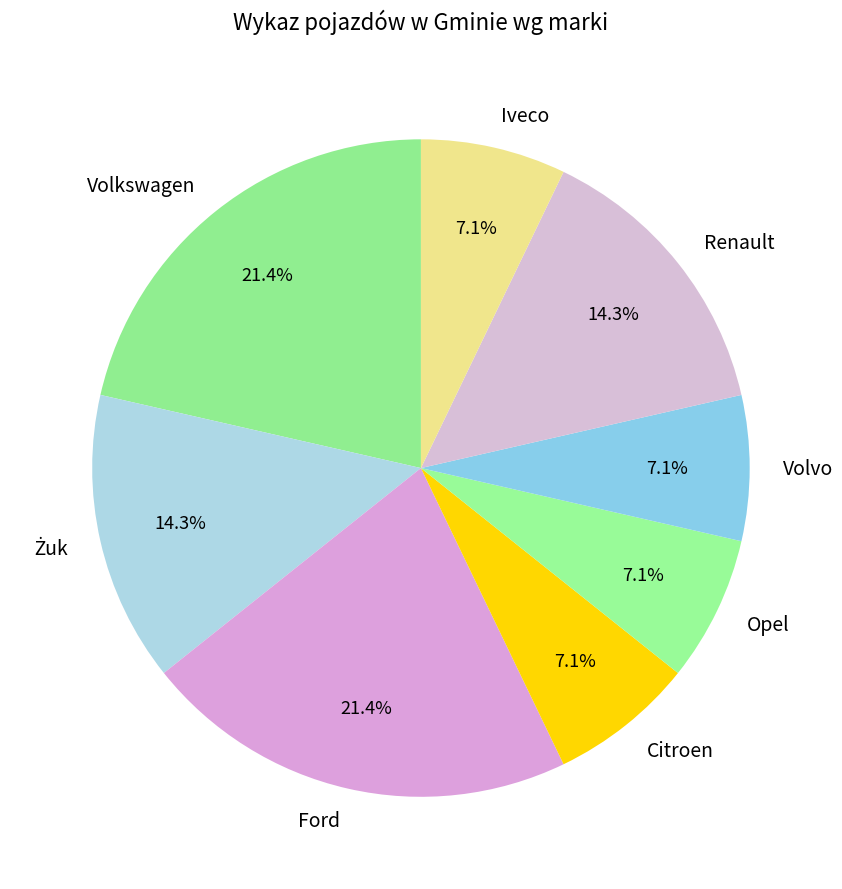

What is the total percentage of Iveco and Volkswagen?

28.6%